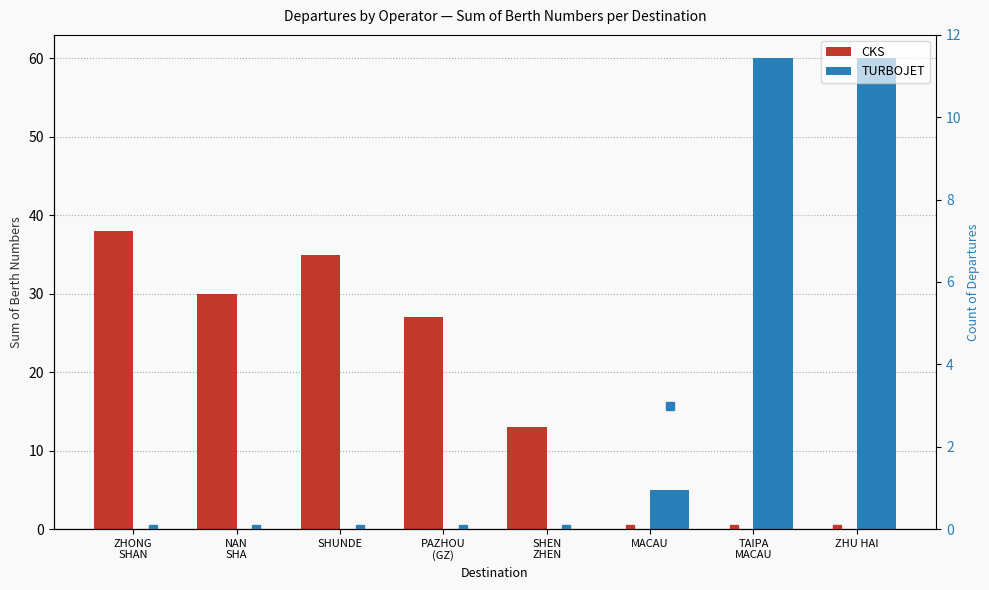

What is the sum of all CKS count values?

22